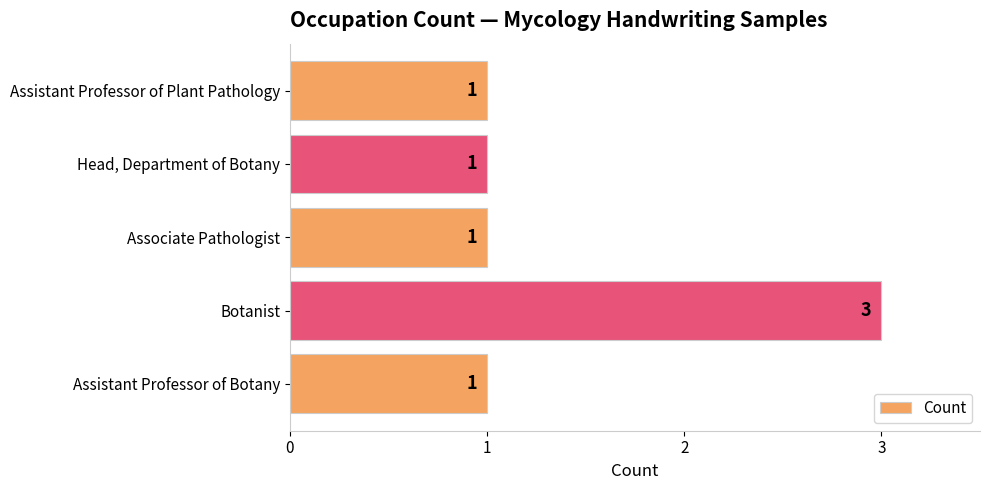

Reading top to bottom, transcribe all the data shown in this chart.

1	1	1	3	1